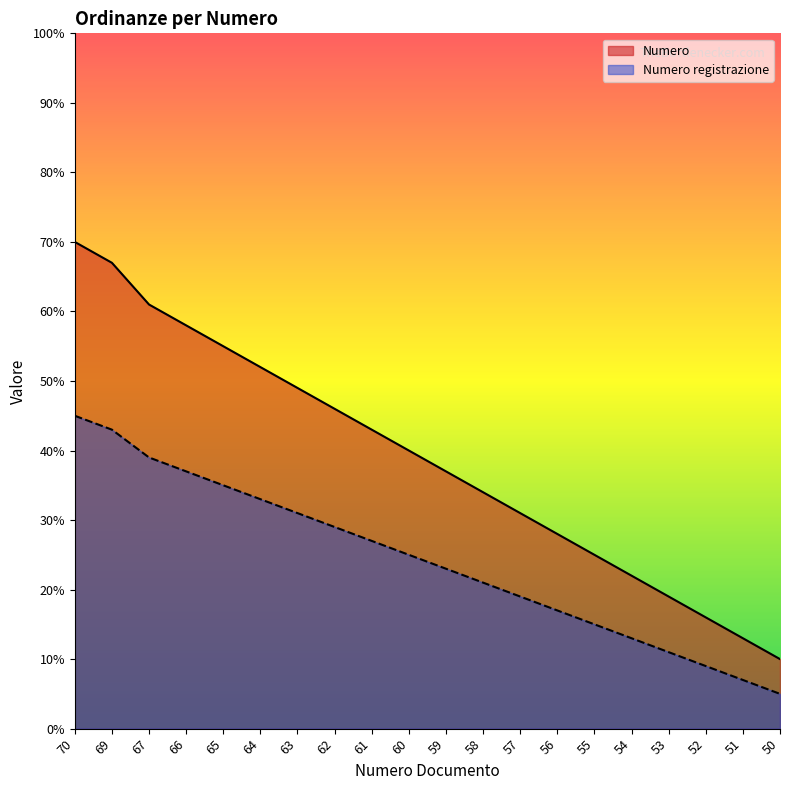

True or false: Numero and Numero registrazione intersect in this chart.

False